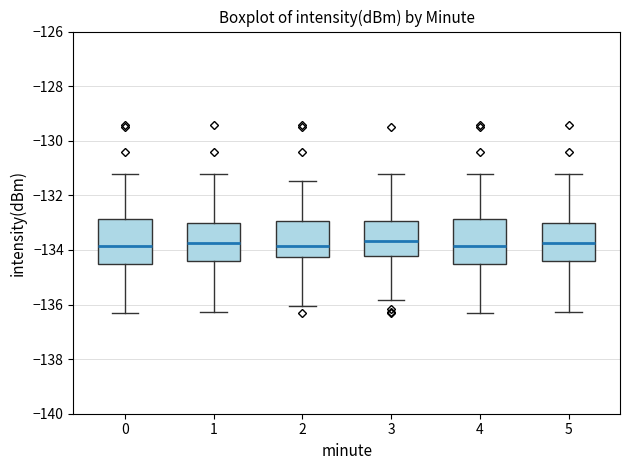

Reading left to right, read every box against the y-axis: the position of its median line, the range the box covers, and the ends of its whiskers. The values are not printed on the chart, so give them approximately, as read against the axis.

0: median -133.8, box -134.6 to -132.8, whiskers -136.2 to -131.2
1: median -133.8, box -134.4 to -133.0, whiskers -136.2 to -131.2
2: median -133.8, box -134.2 to -133.0, whiskers -136.0 to -131.4
3: median -133.6, box -134.2 to -133.0, whiskers -135.8 to -131.2
4: median -133.8, box -134.6 to -132.8, whiskers -136.2 to -131.2
5: median -133.8, box -134.4 to -133.0, whiskers -136.2 to -131.2